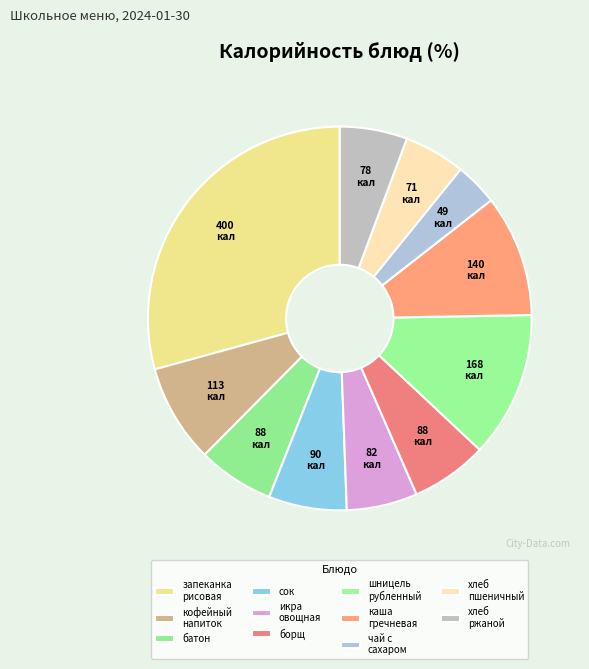

How many segments does this pie chart have?

11